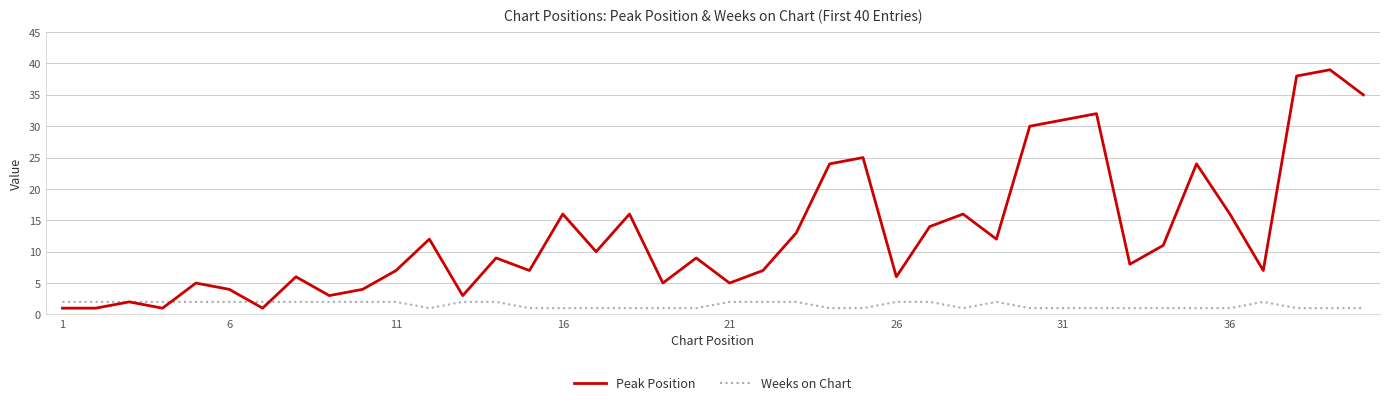

Which series has the largest range (max minus min)?

Peak Position